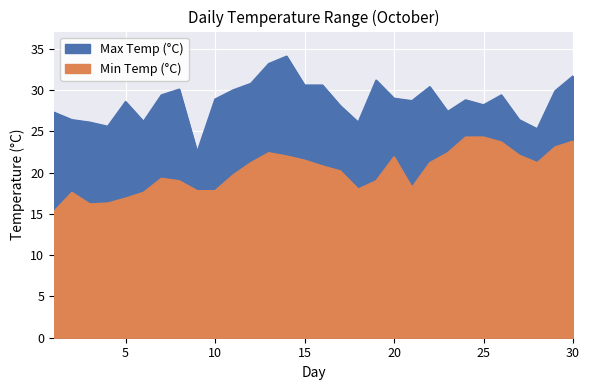

How many values in the Max Temp (°C) series are below 28?

10